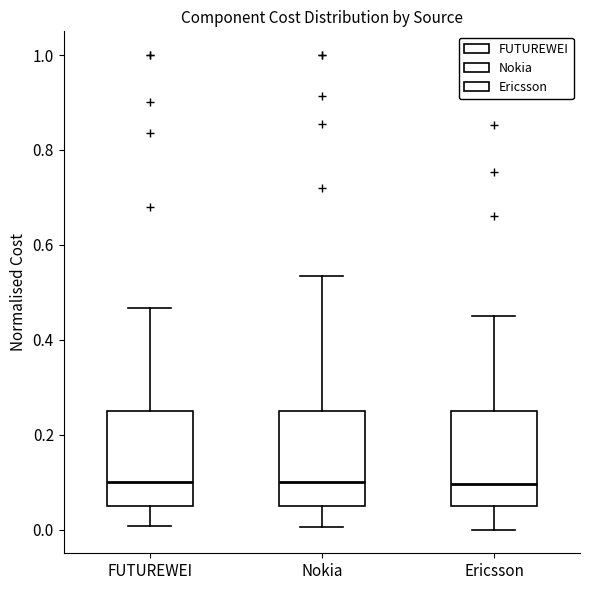

Where does the median line of the box for Nokia sit on the y-axis? The values are not printed on the chart, so give them approximately, as read against the axis.

0.10